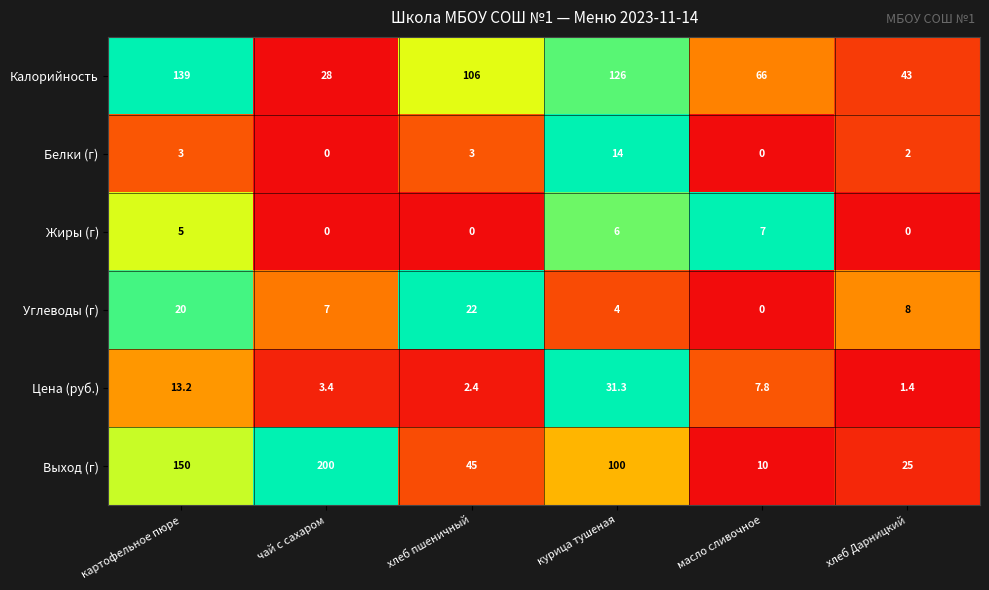

What is the difference between the maximum and second lowest values in the Цена (руб.) series?

28.9